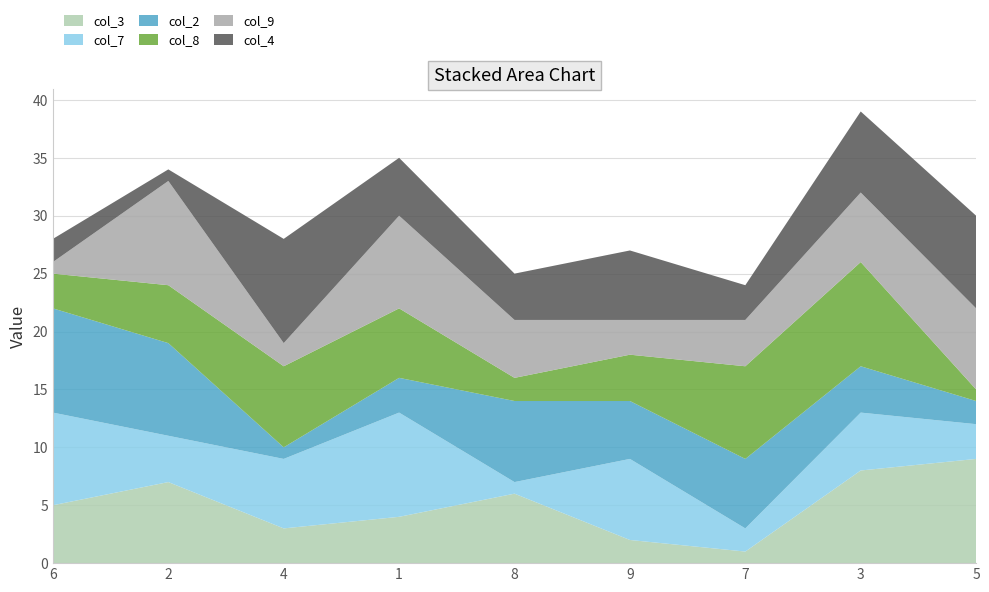

Reading left to right, what are all the values shown in this chart?

col_3: 5	7	3	4	6	2	1	8	9
col_7: 8	4	6	9	1	7	2	5	3
col_2: 9	8	1	3	7	5	6	4	2
col_8: 3	5	7	6	2	4	8	9	1
col_9: 1	9	2	8	5	3	4	6	7
col_4: 2	1	9	5	4	6	3	7	8